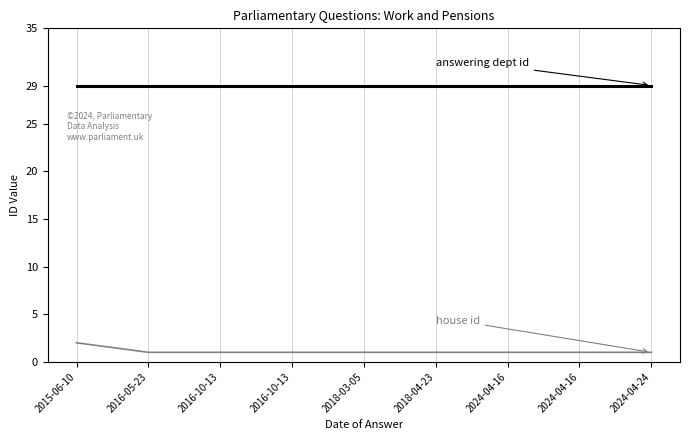

Does the chart have visible grid lines?

Yes